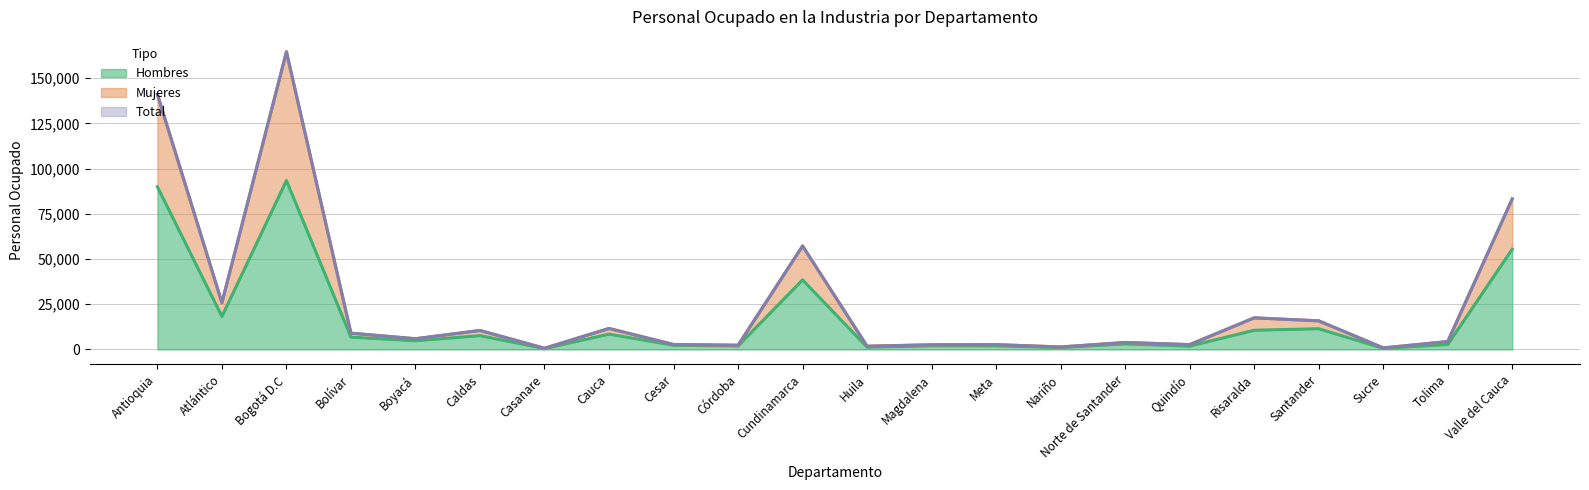

At how many categories does at least one series exceed 136602?

2